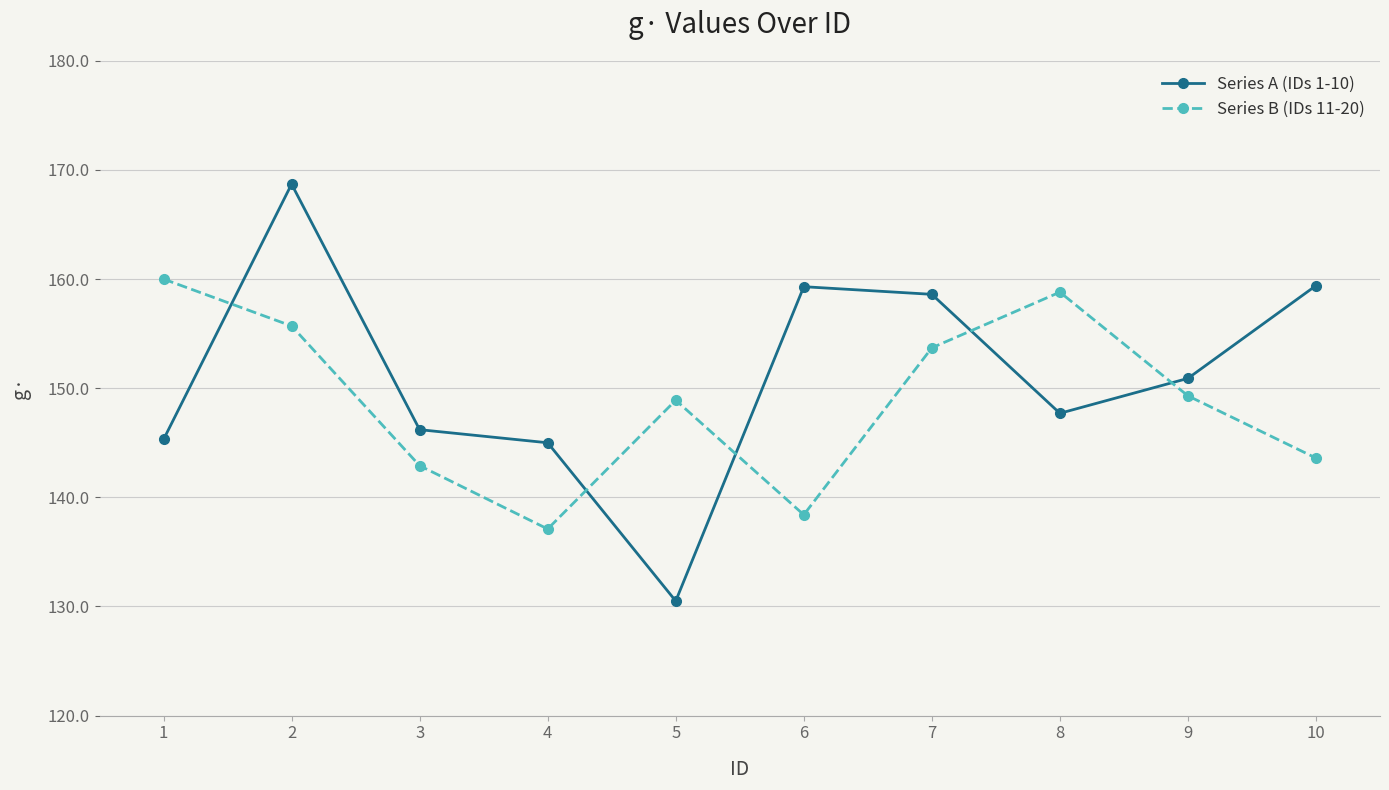

How many lines are shown in the chart?

2